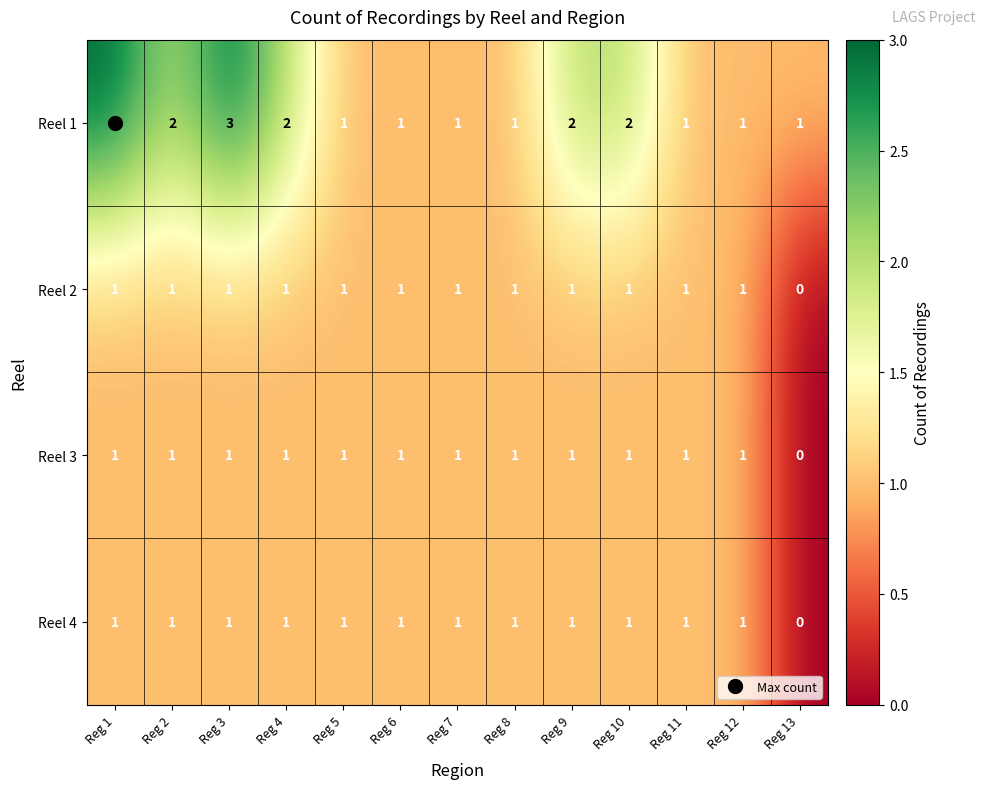

What is the total value across all series at Reg 10?

5